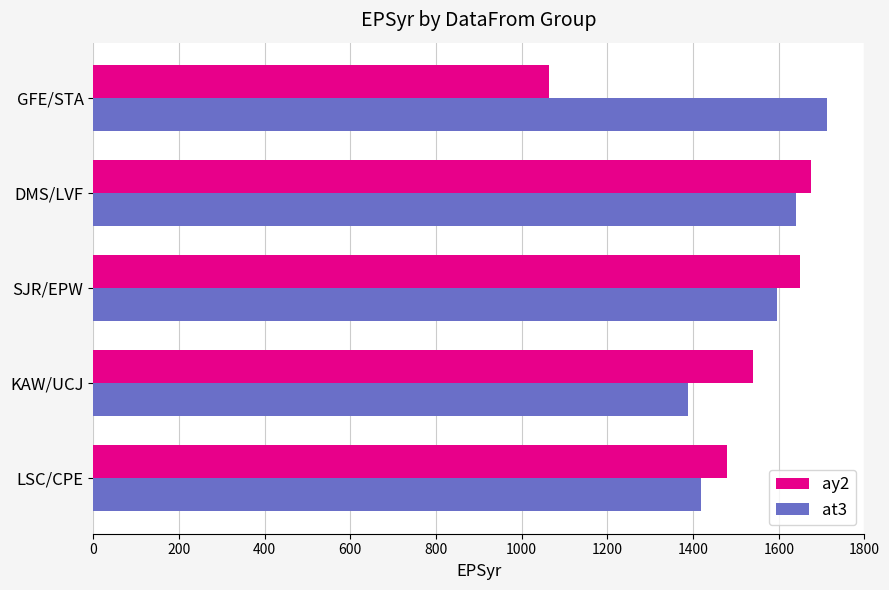

Is the value of ay2 at LSC/CPE greater than the value of at3 at GFE/STA?

No